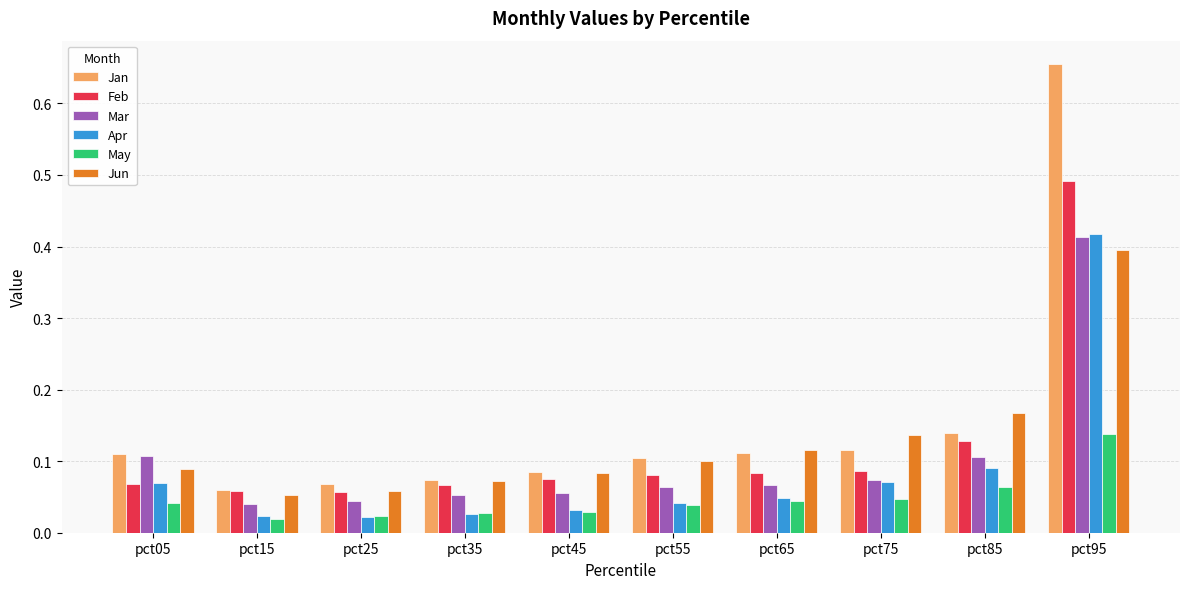

What is the sum of all Feb values?

1.2